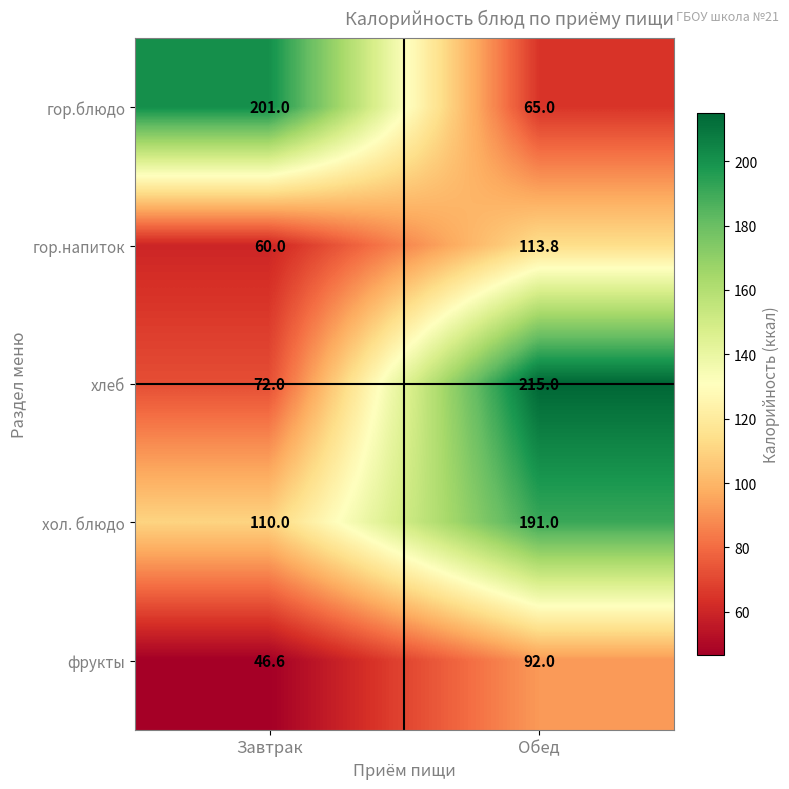

What is the total value across all series at Обед?

676.8